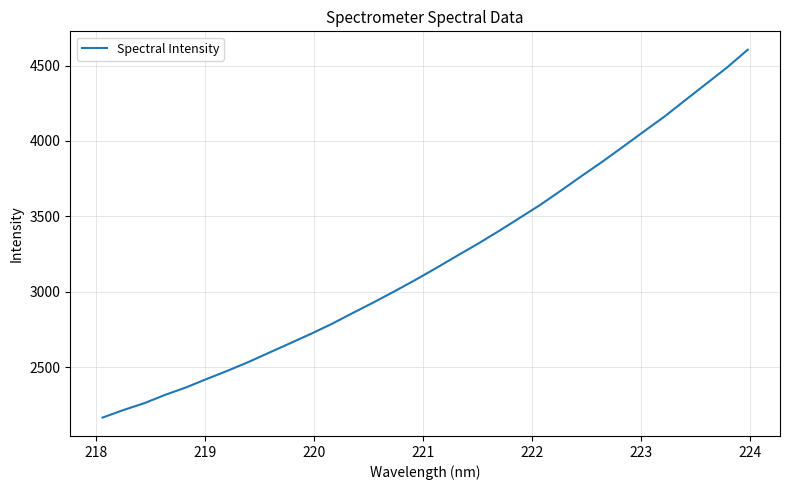

What is the maximum value shown in the chart?

4604.5